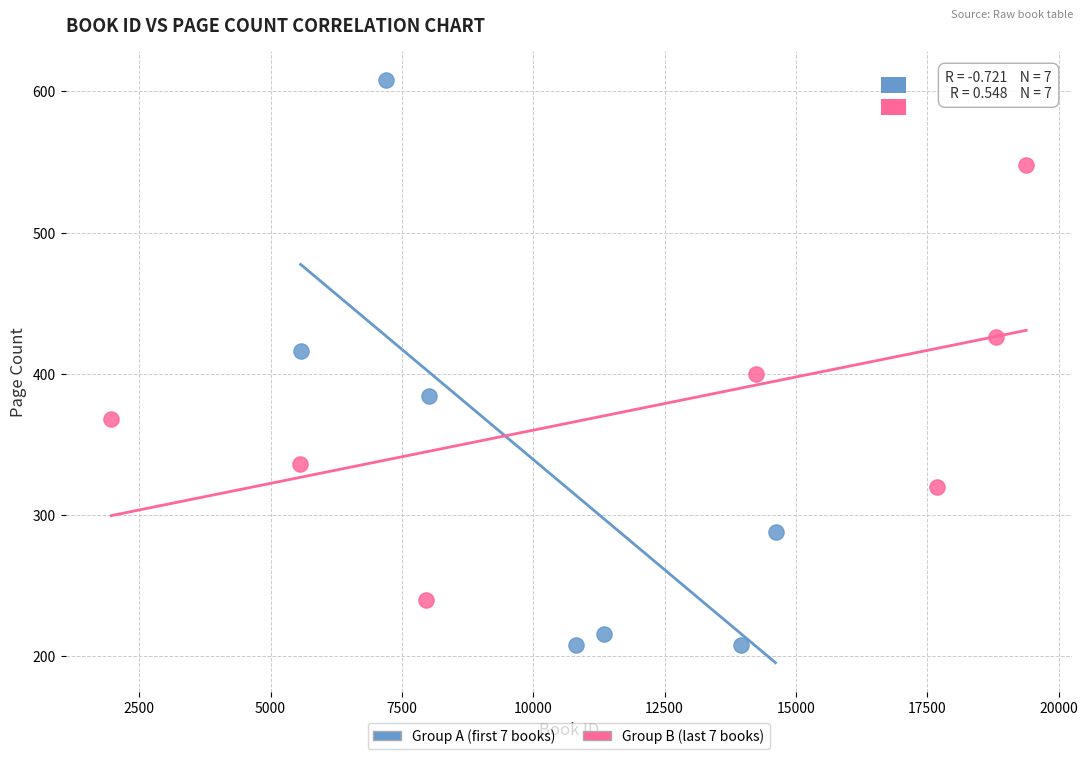

Which series reaches the maximum Y coordinate?

Group A (first 7 books)